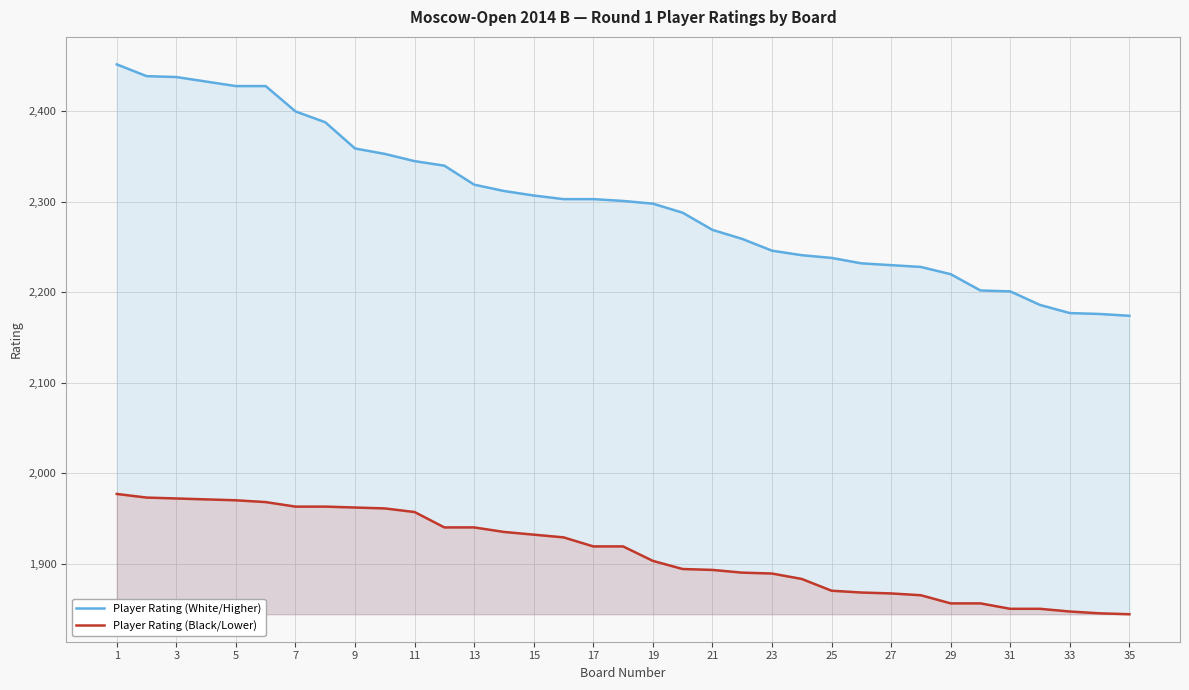

Which series has the widest spread of values?

Player Rating (White/Higher)